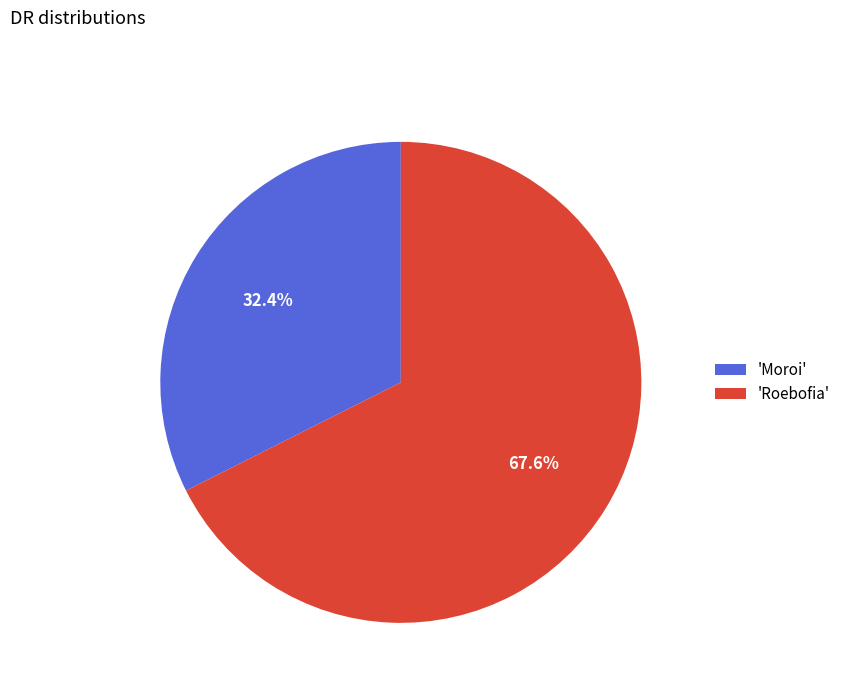

Between 'Moroi' and 'Roebofia', which is larger?

'Roebofia'